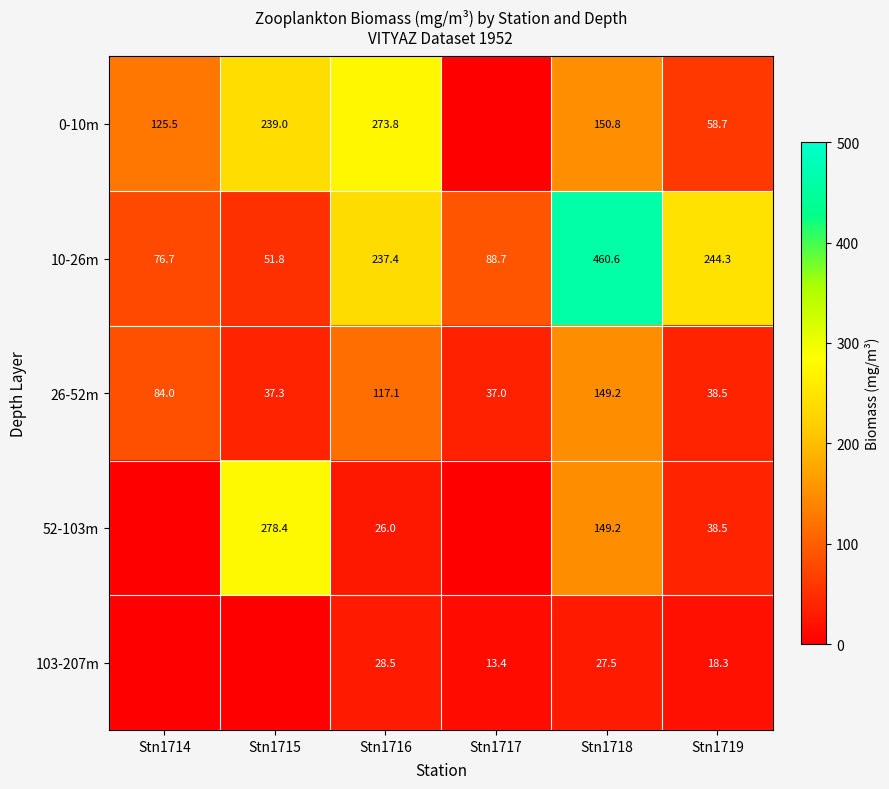

The 26-52m series shows 21.8 at Stn1719. True or false?

False